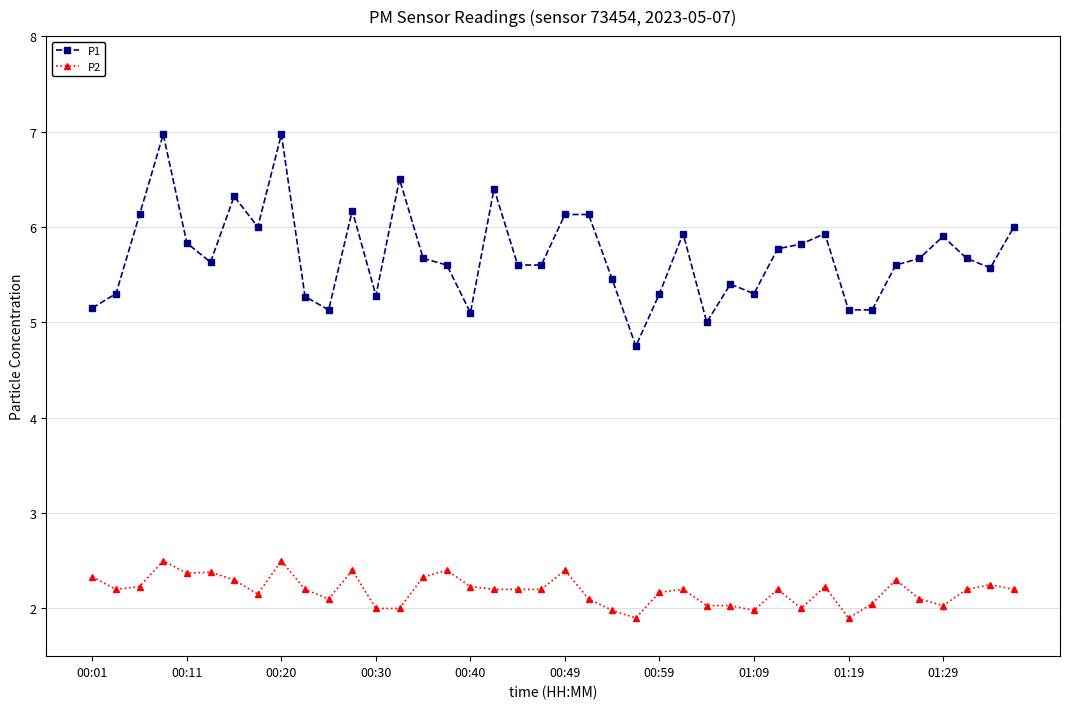

What is the sum of all P2 values?

87.5